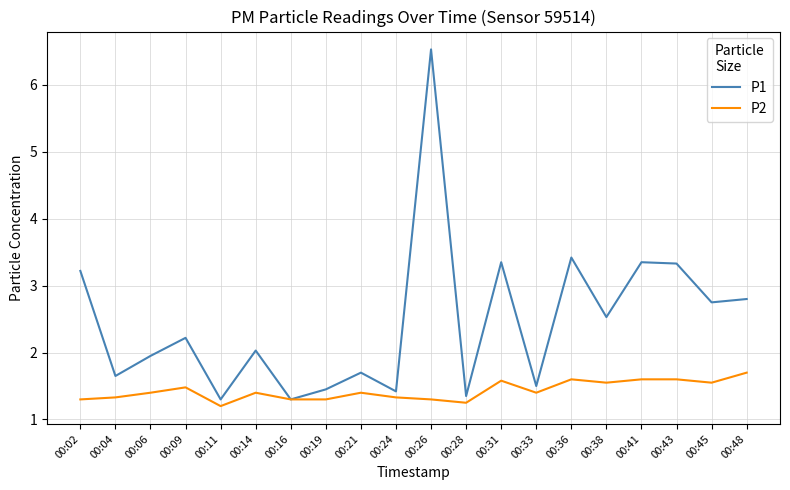

At how many categories does at least one series exceed 5?

1